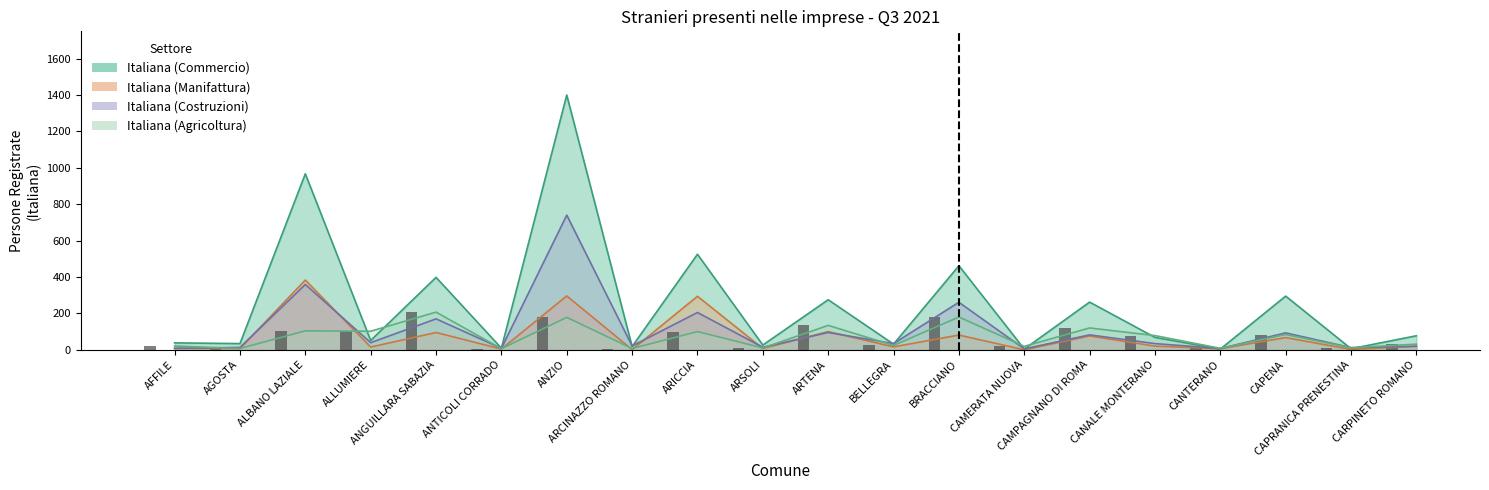

Reading left to right, transcribe all the data shown in this chart.

Italiana (Commercio): AFFILE=38	AGOSTA=34	ALBANO LAZIALE=967	ALLUMIERE=51	ANGUILLARA SABAZIA=398	ANTICOLI CORRADO=9	ANZIO=1400	ARCINAZZO ROMANO=18	ARICCIA=525	ARSOLI=26	ARTENA=275	BELLEGRA=31	BRACCIANO=462	CAMERATA NUOVA=4	CAMPAGNANO DI ROMA=262	CANALE MONTERANO=68	CANTERANO=4	CAPENA=295	CAPRANICA PRENESTINA=6	CARPINETO ROMANO=77
Italiana (Manifattura): AFFILE=8	AGOSTA=7	ALBANO LAZIALE=383	ALLUMIERE=15	ANGUILLARA SABAZIA=95	ANTICOLI CORRADO=4	ANZIO=296	ARCINAZZO ROMANO=1	ARICCIA=294	ARSOLI=7	ARTENA=100	BELLEGRA=16	BRACCIANO=81	CAMERATA NUOVA=0	CAMPAGNANO DI ROMA=76	CANALE MONTERANO=20	CANTERANO=6	CAPENA=67	CAPRANICA PRENESTINA=2	CARPINETO ROMANO=20
Italiana (Costruzioni): AFFILE=8	AGOSTA=13	ALBANO LAZIALE=359	ALLUMIERE=39	ANGUILLARA SABAZIA=170	ANTICOLI CORRADO=8	ANZIO=740	ARCINAZZO ROMANO=21	ARICCIA=205	ARSOLI=14	ARTENA=95	BELLEGRA=34	BRACCIANO=261	CAMERATA NUOVA=5	CAMPAGNANO DI ROMA=82	CANALE MONTERANO=34	CANTERANO=7	CAPENA=93	CAPRANICA PRENESTINA=12	CARPINETO ROMANO=19
Italiana (Agricoltura): AFFILE=21	AGOSTA=7	ALBANO LAZIALE=104	ALLUMIERE=102	ANGUILLARA SABAZIA=207	ANTICOLI CORRADO=6	ANZIO=178	ARCINAZZO ROMANO=7	ARICCIA=100	ARSOLI=10	ARTENA=134	BELLEGRA=24	BRACCIANO=180	CAMERATA NUOVA=19	CAMPAGNANO DI ROMA=120	CANALE MONTERANO=78	CANTERANO=8	CAPENA=84	CAPRANICA PRENESTINA=11	CARPINETO ROMANO=31